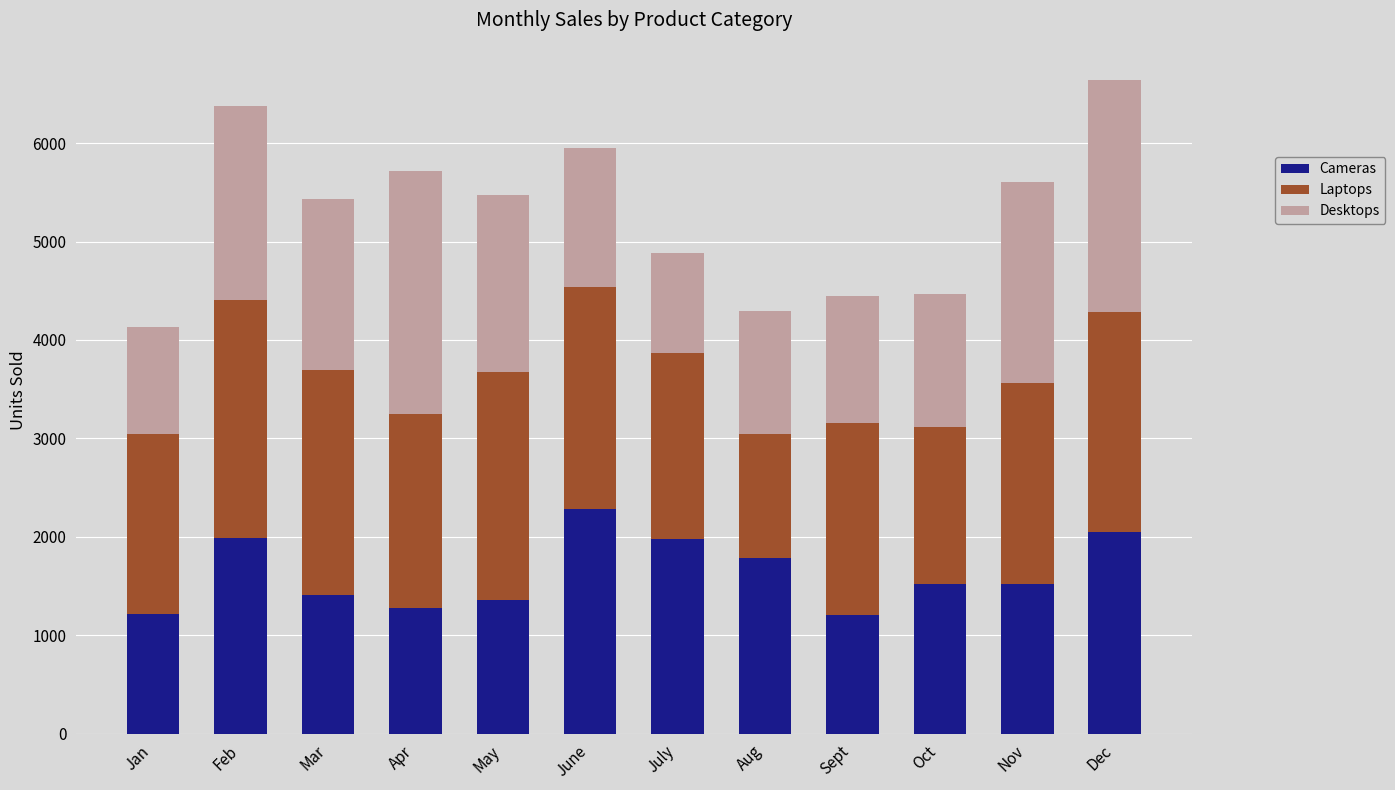

What is the sum of all Cameras values?

19569